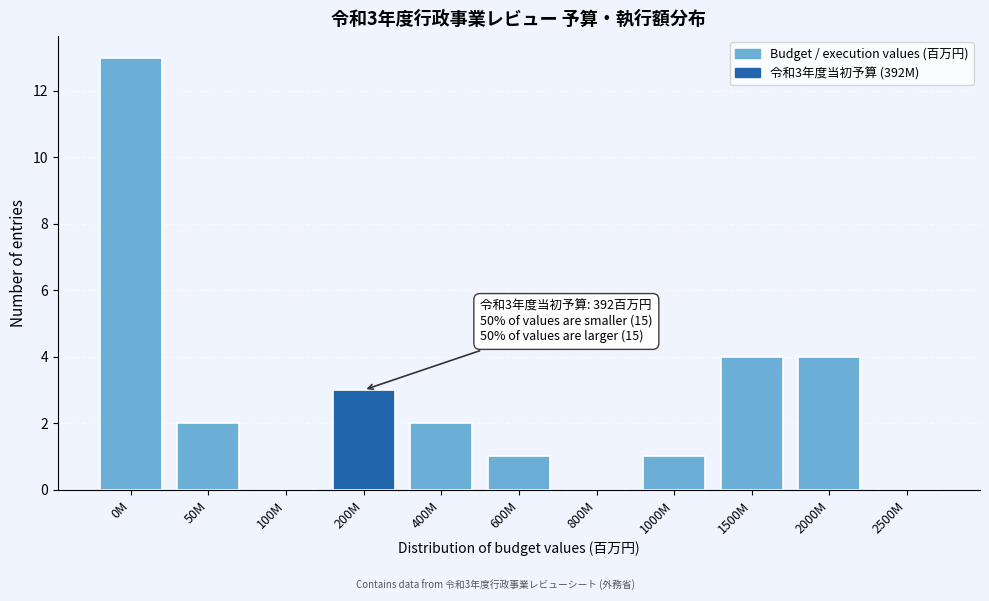

Reading left to right, extract all data points from this chart.

0M=13	50M=2	100M=0	200M=3	400M=2	600M=1	800M=0	1000M=1	1500M=4	2000M=4	2500M=0